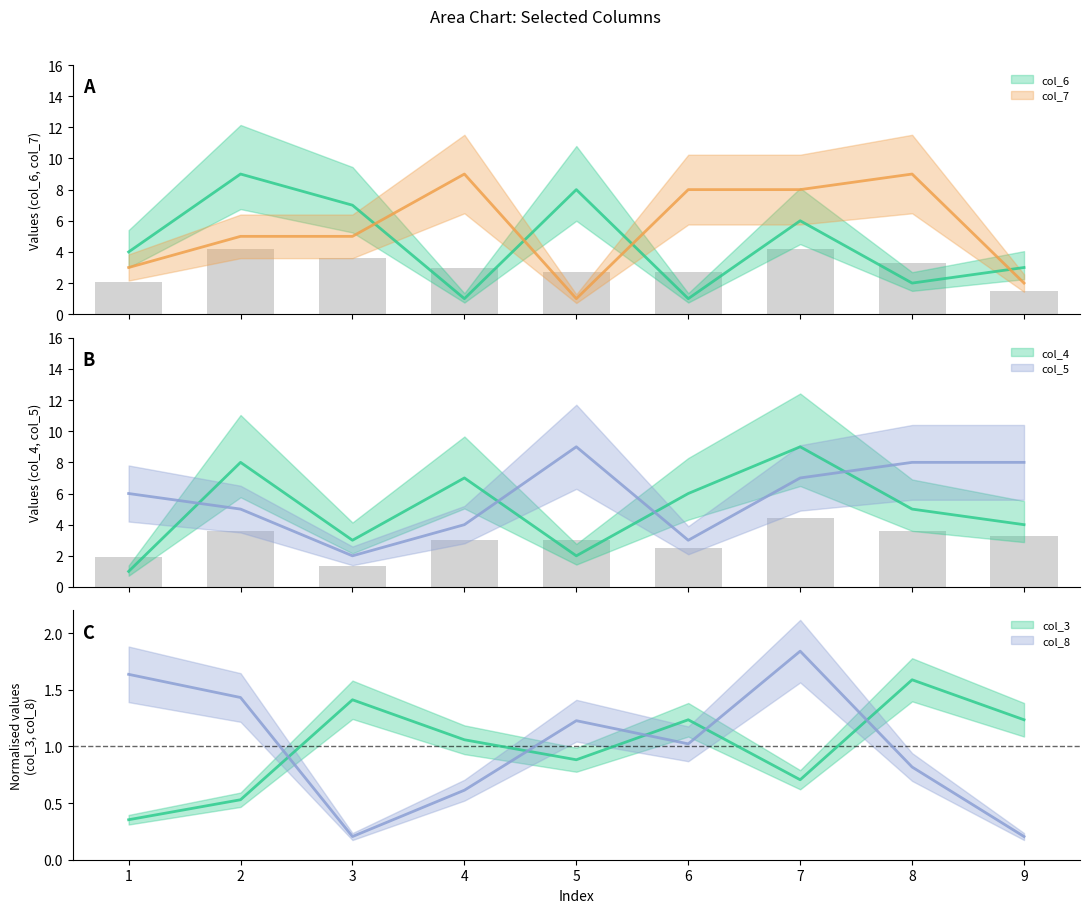

Reading right to left, what are all the values shown in this chart?

col_6: 3.0	2.0	6.0	1.0	8.0	1.0	7.0	9.0	4.0
col_7: 2.0	9.0	8.0	8.0	1.0	9.0	5.0	5.0	3.0
col_4: 4.0	5.0	9.0	6.0	2.0	7.0	3.0	8.0	1.0
col_5: 8.0	8.0	7.0	3.0	9.0	4.0	2.0	5.0	6.0
col_3: 1.2	1.6	0.7	1.2	0.9	1.1	1.4	0.5	0.4
col_8: 0.2	0.8	1.8	1.0	1.2	0.6	0.2	1.4	1.6